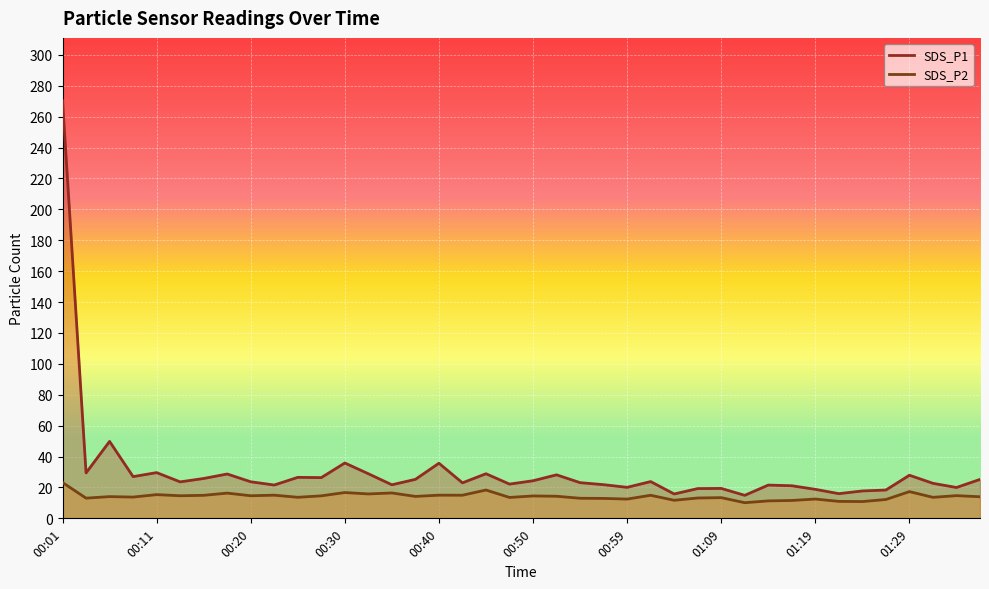

True or false: SDS_P1 has more than 1 points higher than both neighbors.

True